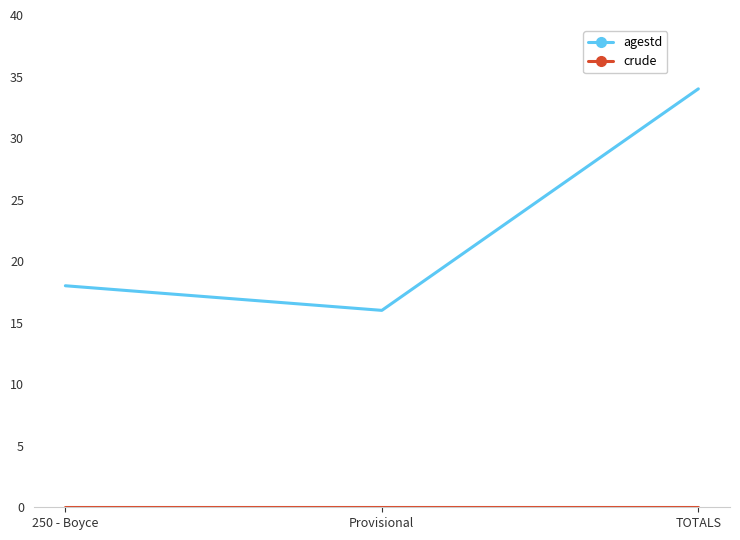

What position from the right is 250 - Boyce?

3